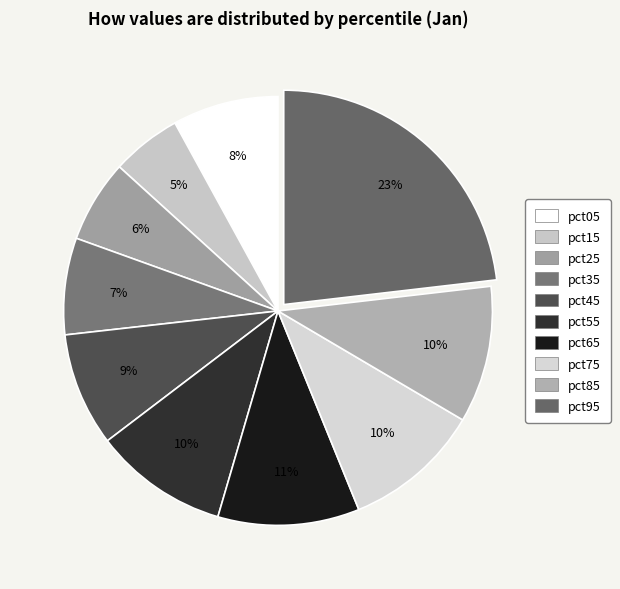

Rank the categories by value from lowest to highest.

pct15, pct25, pct35, pct05, pct45, pct55, pct85, pct75, pct65, pct95